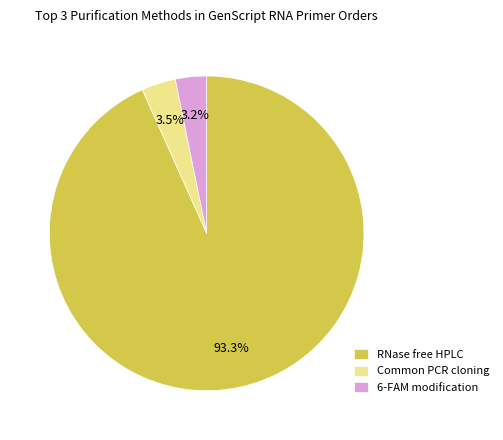

To the nearest percent, what is the difference between the RNase free HPLC and Common PCR cloning slice percentages?

90%